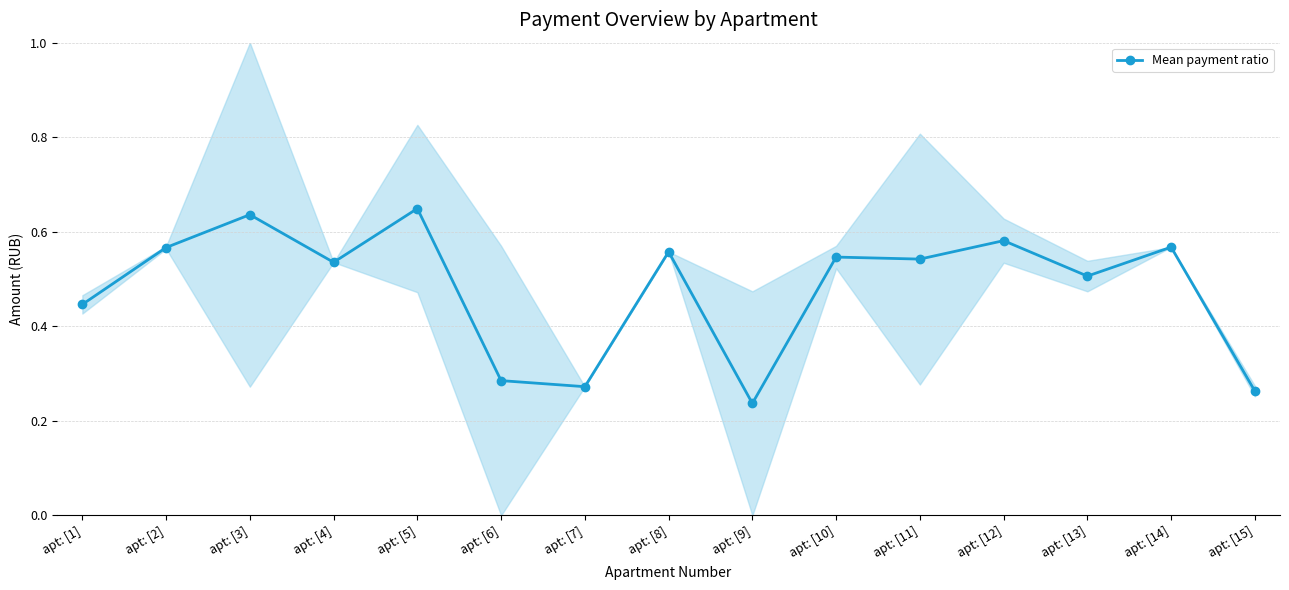

Which has a higher value, apt: [11] or apt: [15]?

apt: [11]